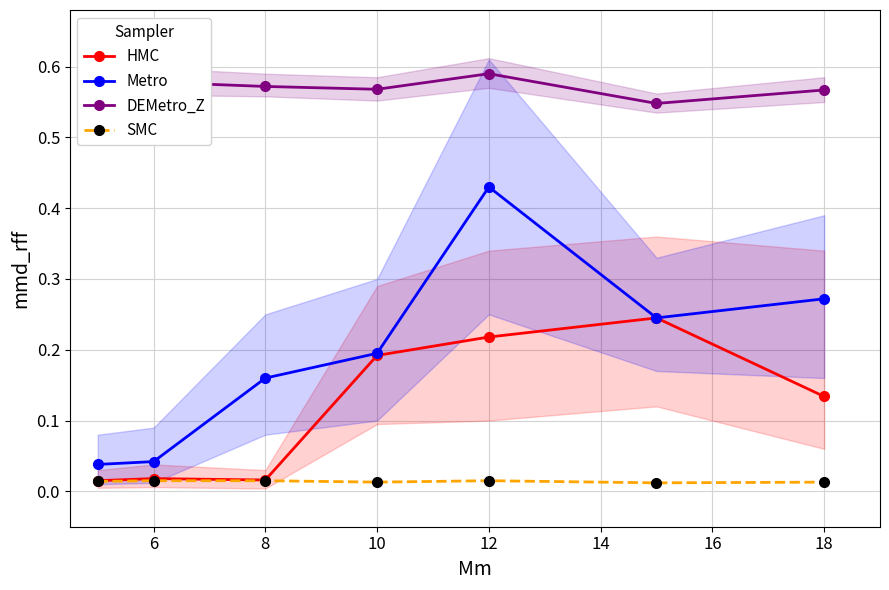

The Metro series shows 0.7 at 12. True or false?

False